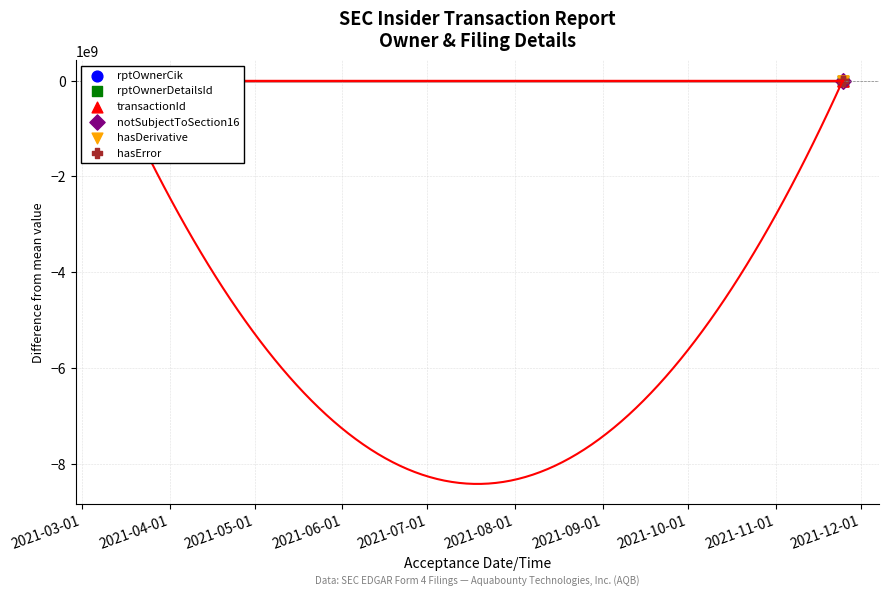

What are all the series names shown in the legend?

rptOwnerCik, rptOwnerDetailsId, transactionId, notSubjectToSection16, hasDerivative, hasError